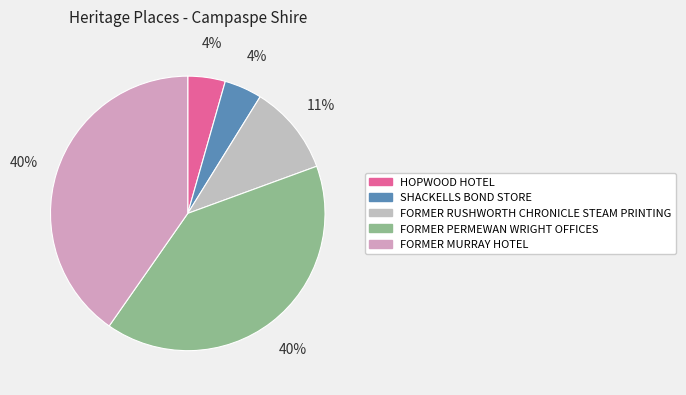

How many slices are in this pie chart?

5